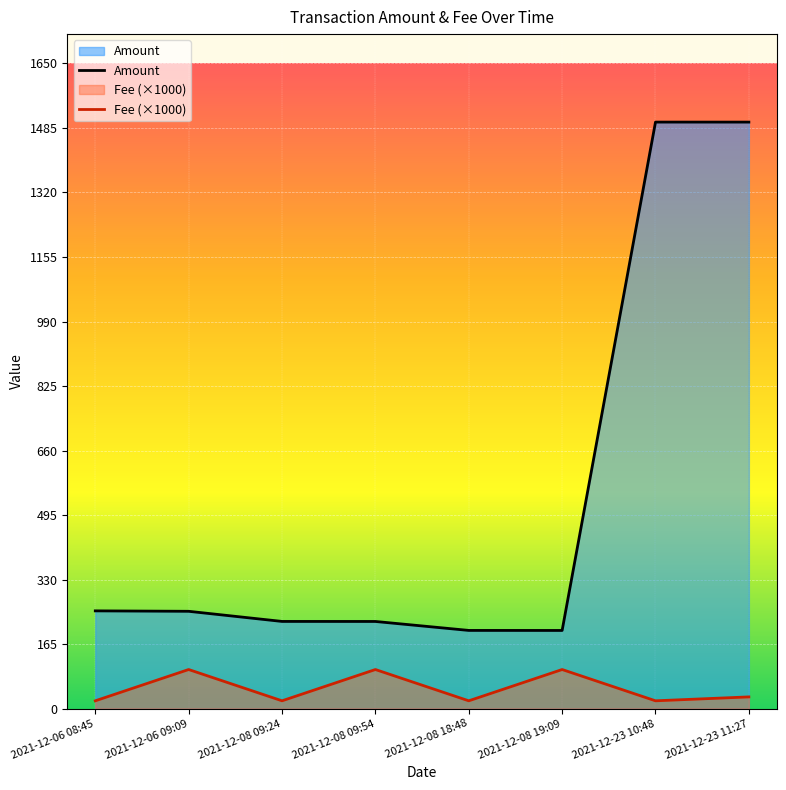

List the series in order of their overall mean, highest first.

Amount, Fee (×1000)